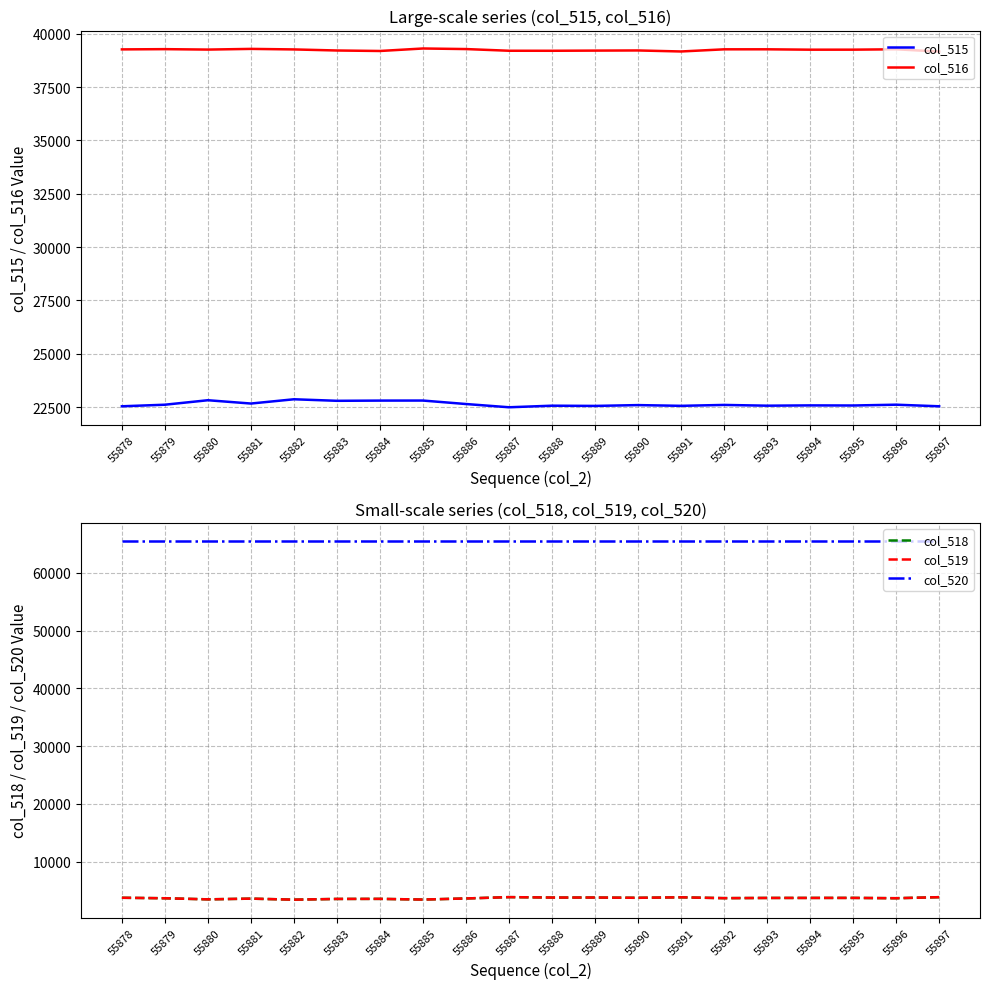

Is it true that col_520 equals 65535 at 55894?

True